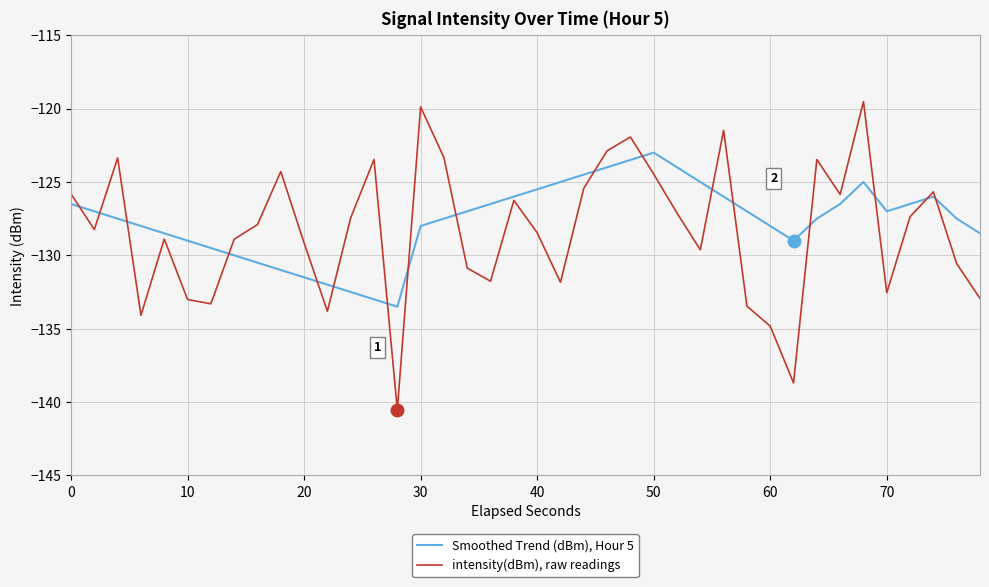

Which series has the largest range (max minus min)?

intensity(dBm), raw readings